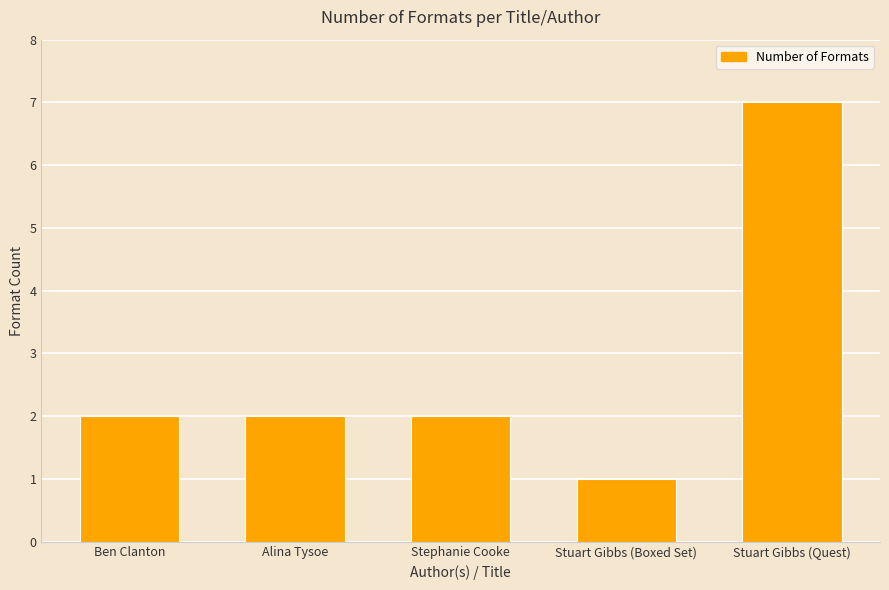

Reading left to right, what are all the values shown in this chart?

2	2	2	1	7